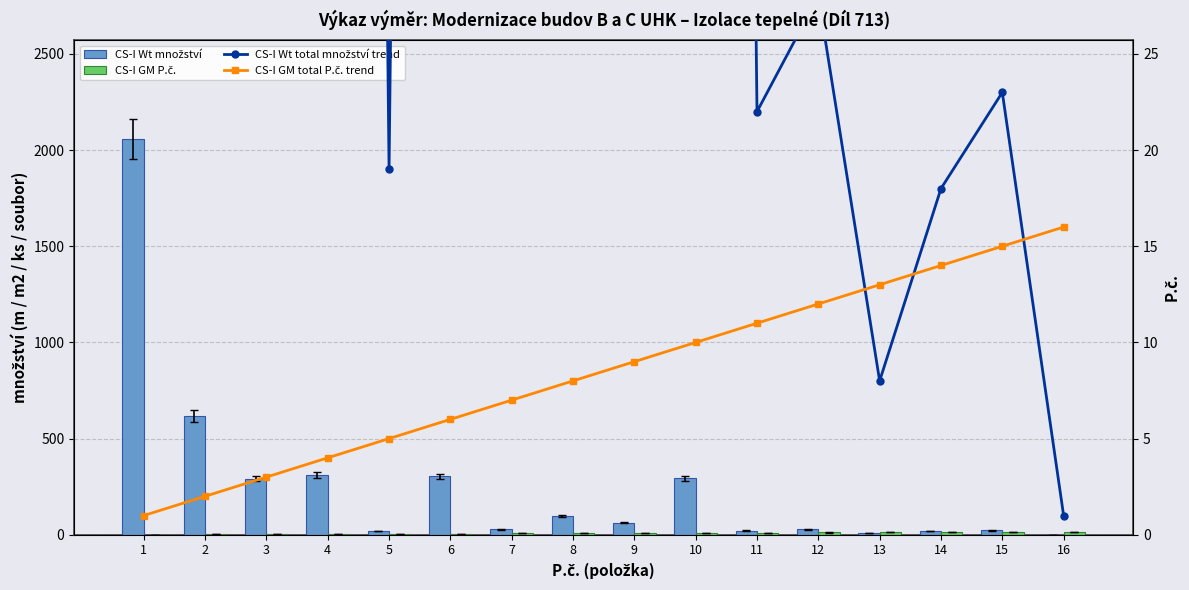

What is the sum of all CS-I Wt množství values?

4178